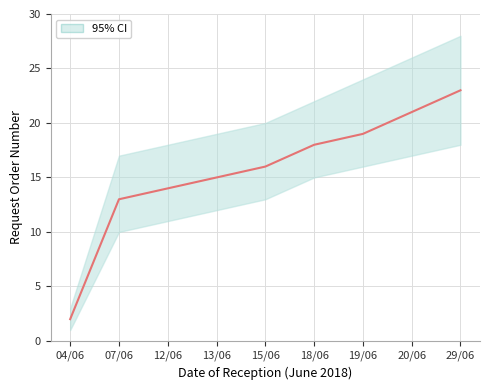

Count the number of data series in this chart.

1